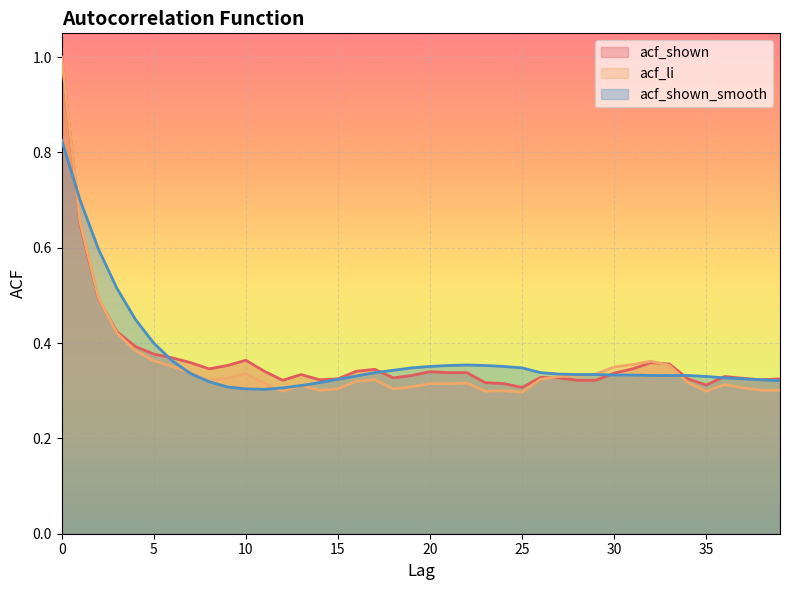

How many intersections are there between acf_shown_smooth and acf_shown?

6